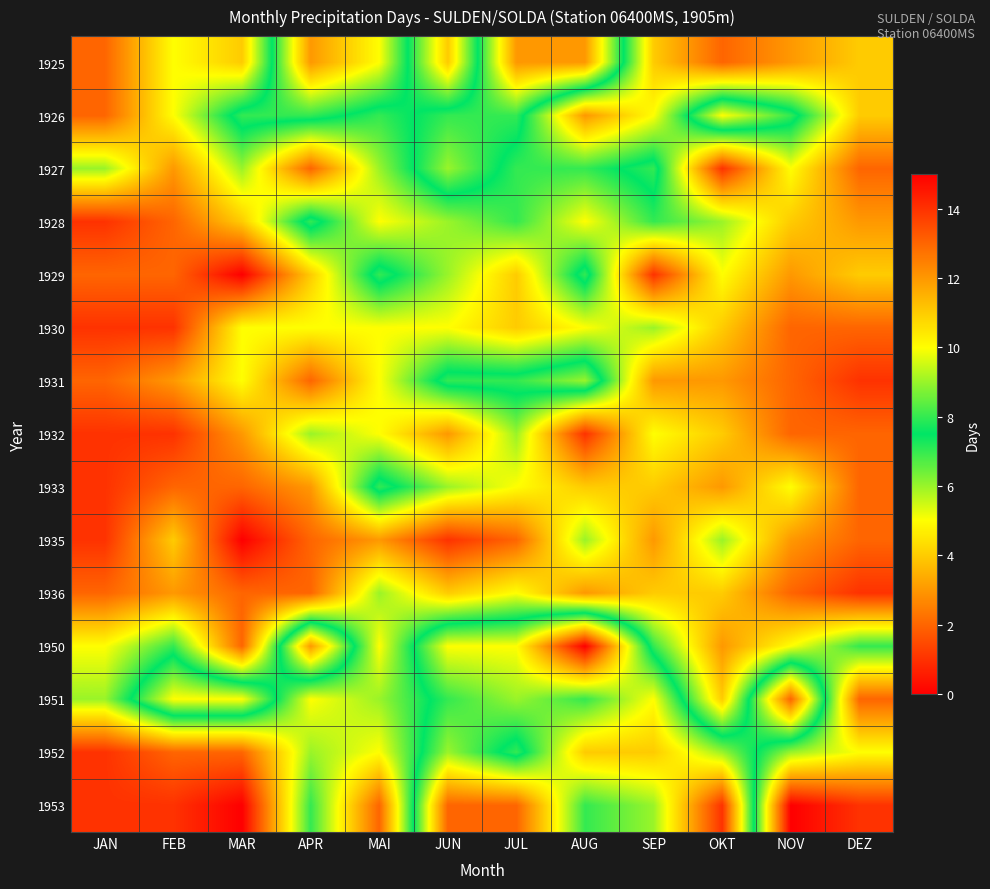

Reading left to right, list all the values displayed in this chart.

1925: JAN=2	FEB=5	MAR=4	APR=12	MAI=10	JUN=4	JUL=12	AUG=12	SEP=4	OKT=2	NOV=3	DEZ=4
1926: JAN=2	FEB=5	MAR=8	APR=8	MAI=7	JUN=8	JUL=8	AUG=3	SEP=5	OKT=10	NOV=8	DEZ=4
1927: JAN=6	FEB=3	MAR=6	APR=2	MAI=6	JUN=9	JUL=7	AUG=7	SEP=8	OKT=1	NOV=5	DEZ=2
1928: JAN=1	FEB=2	MAR=4	APR=8	MAI=5	JUN=6	JUL=7	AUG=5	SEP=7	OKT=6	NOV=4	DEZ=3
1929: JAN=2	FEB=2	MAR=0	APR=4	MAI=8	JUN=6	JUL=4	AUG=8	SEP=1	OKT=5	NOV=3	DEZ=4
1930: JAN=1	FEB=1	MAR=5	APR=5	MAI=5	JUN=5	JUL=4	AUG=5	SEP=6	OKT=4	NOV=2	DEZ=2
1931: JAN=2	FEB=3	MAR=5	APR=2	MAI=5	JUN=8	JUL=8	AUG=9	SEP=3	OKT=3	NOV=2	DEZ=1
1932: JAN=1	FEB=1	MAR=3	APR=6	MAI=5	JUN=3	JUL=6	AUG=1	SEP=5	OKT=4	NOV=2	DEZ=2
1933: JAN=1	FEB=2	MAR=2	APR=3	MAI=8	JUN=6	JUL=5	AUG=4	SEP=4	OKT=3	NOV=5	DEZ=2
1935: JAN=1	FEB=4	MAR=0	APR=2	MAI=3	JUN=1	JUL=2	AUG=6	SEP=3	OKT=6	NOV=3	DEZ=2
1936: JAN=2	FEB=3	MAR=2	APR=2	MAI=6	JUN=4	JUL=5	AUG=3	SEP=4	OKT=4	NOV=2	DEZ=1
1950: JAN=5	FEB=7	MAR=2	APR=12	MAI=5	JUN=10	JUL=10	AUG=15	SEP=7	OKT=3	NOV=5	DEZ=7
1951: JAN=6	FEB=10	MAR=10	APR=5	MAI=6	JUN=8	JUL=9	AUG=8	SEP=10	OKT=4	NOV=13	DEZ=2
1952: JAN=1	FEB=2	MAR=2	APR=6	MAI=5	JUN=9	JUL=7	AUG=11	SEP=11	OKT=9	NOV=6	DEZ=5
1953: JAN=1	FEB=1	MAR=0	APR=7	MAI=2	JUN=13	JUL=13	AUG=8	SEP=9	OKT=14	NOV=0	DEZ=1